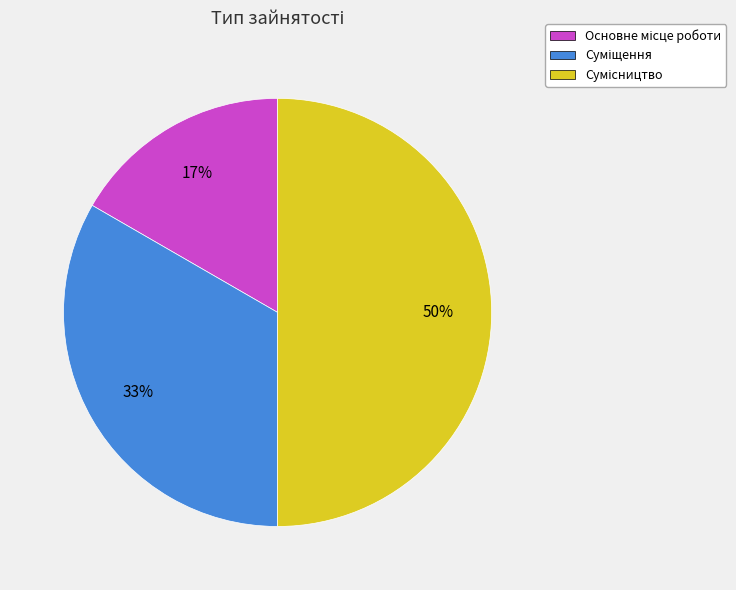

To the nearest percent, what is the average slice percentage?

33%